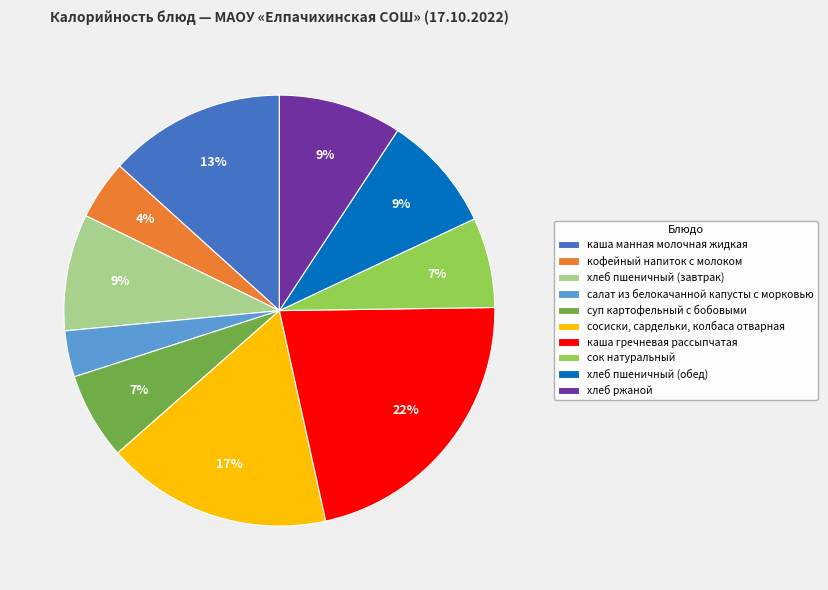

Count the number of slices in the pie.

10